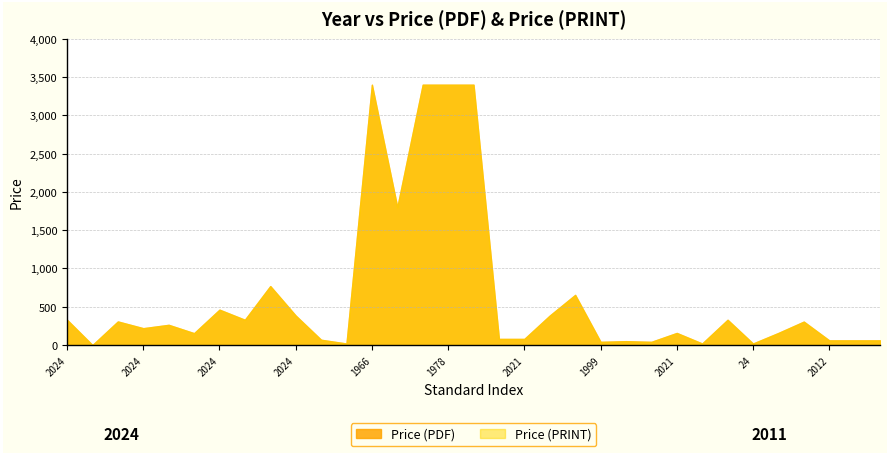

What is the maximum value shown in the chart?

3400.0